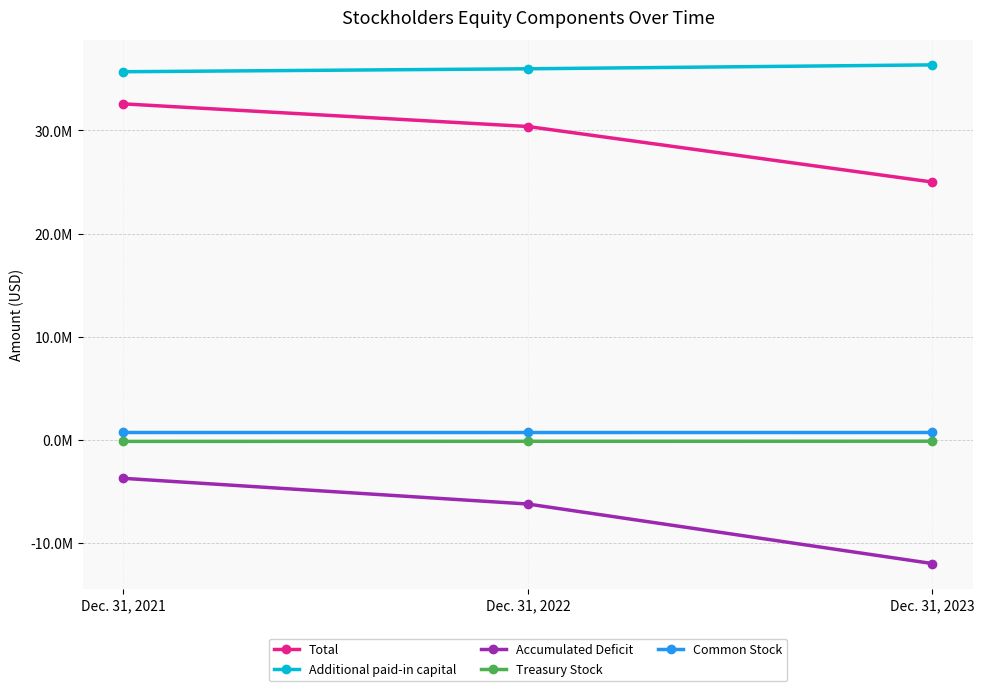

Reading right to left, transcribe all the data shown in this chart.

Total: 24993077	30380049	32576940
Additional paid-in capital: 36357239	35978364	35692388
Accumulated Deficit: -12007097	-6232499	-3738694
Treasury Stock: -138482	-147233	-158171
Common Stock: 781417	781417	781417